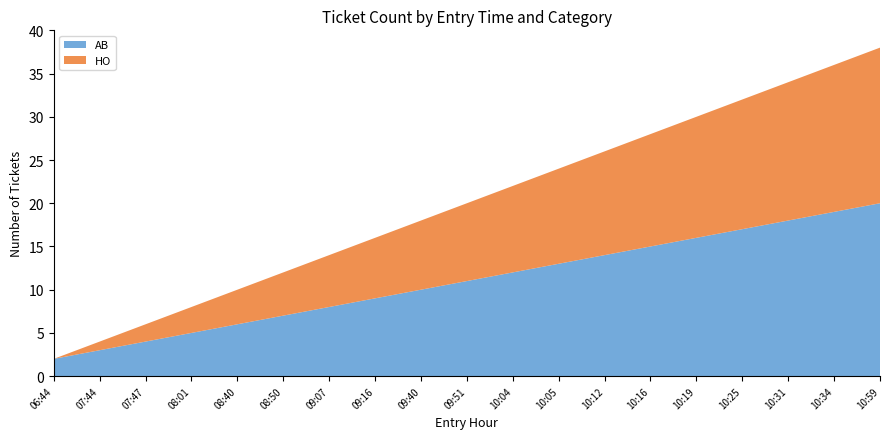

Reading right to left, what are all the values shown in this chart?

AB: 20	19	18	17	16	15	14	13	12	11	10	9	8	7	6	5	4	3	2
HO: 18	17	16	15	14	13	12	11	10	9	8	7	6	5	4	3	2	1	0